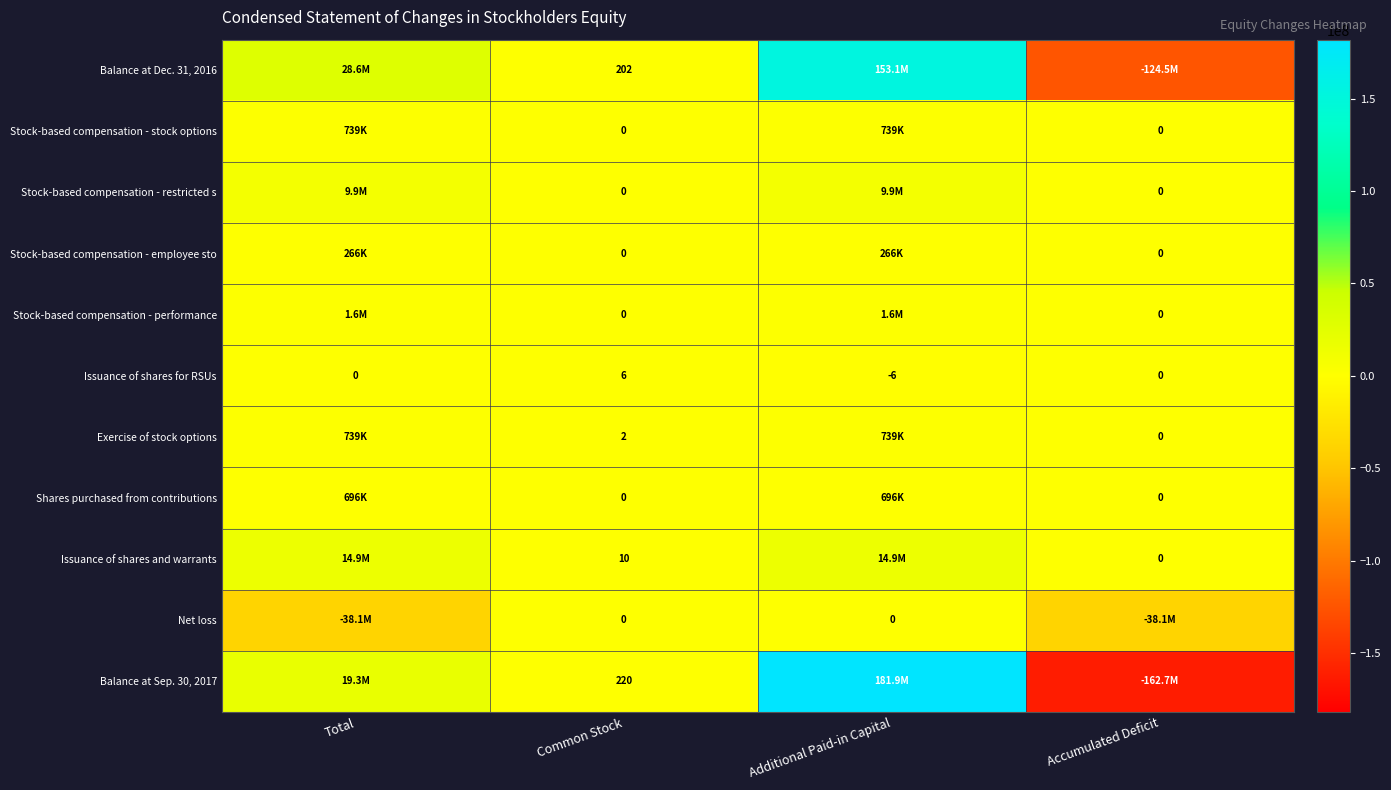

Is the value of Stock-based compensation - stock options at Accumulated Deficit greater than the value of Exercise of stock options at Common Stock?

No